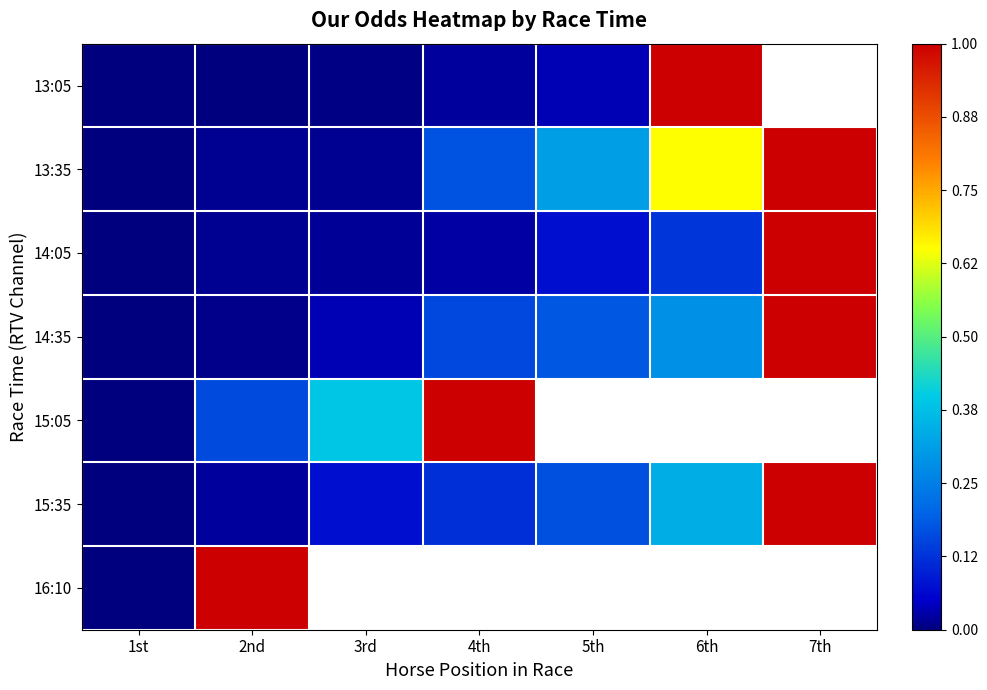

Rank the series by their maximum value, from highest to lowest.

13:05, 13:35, 14:05, 14:35, 15:05, 15:35, 16:10